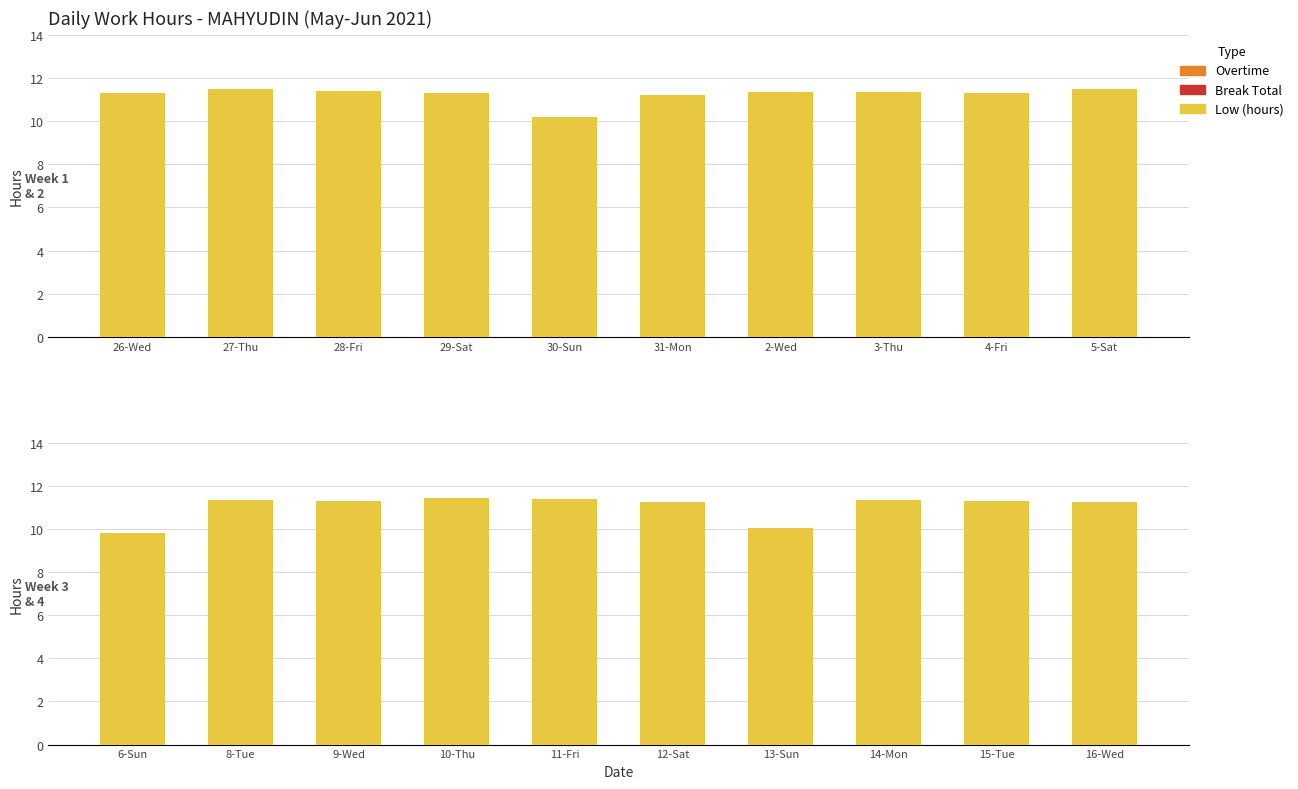

Between 8-Tue and 13-Sun, which series saw the biggest shift?

Low (hours)